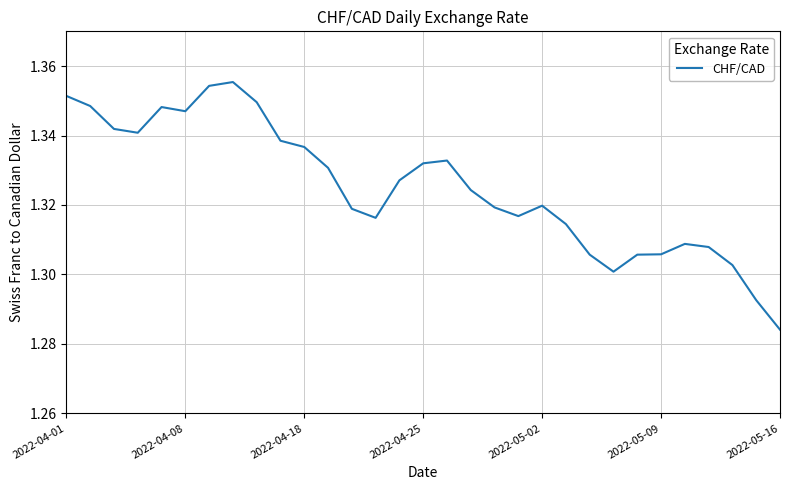

At which label is the value closest to 1?

2022-05-16